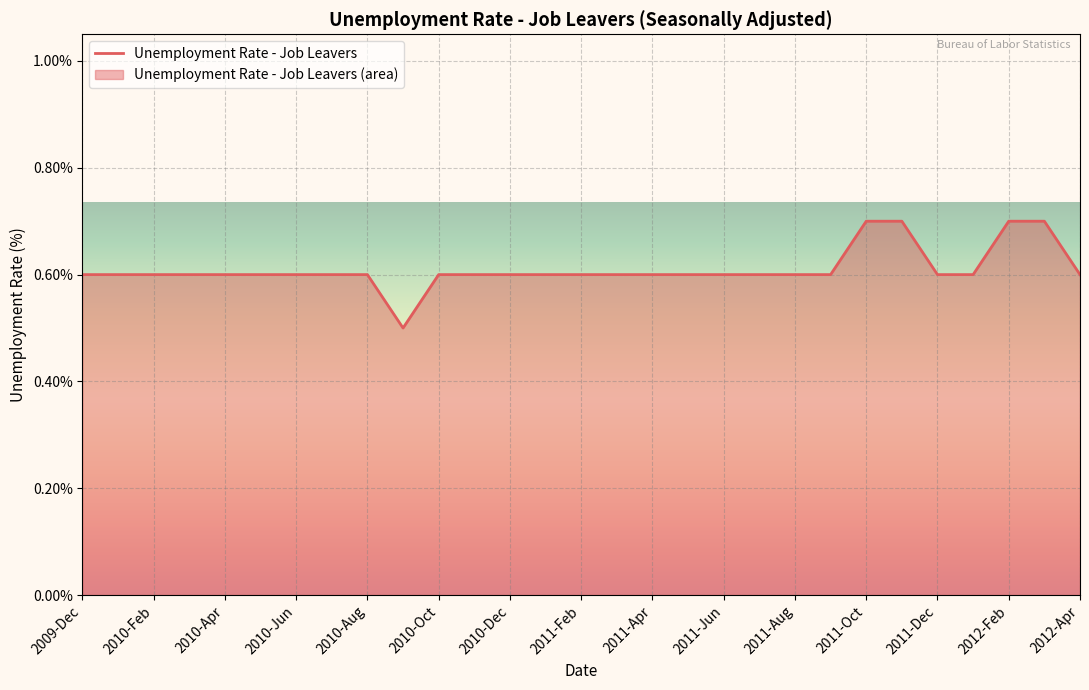

Is it true that the value at 2011-Feb is 0.3?

False